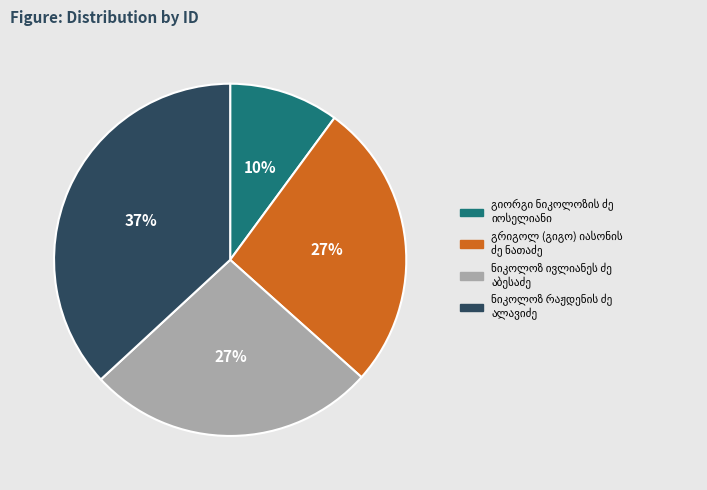

To the nearest percent, what is the average slice percentage?

25%